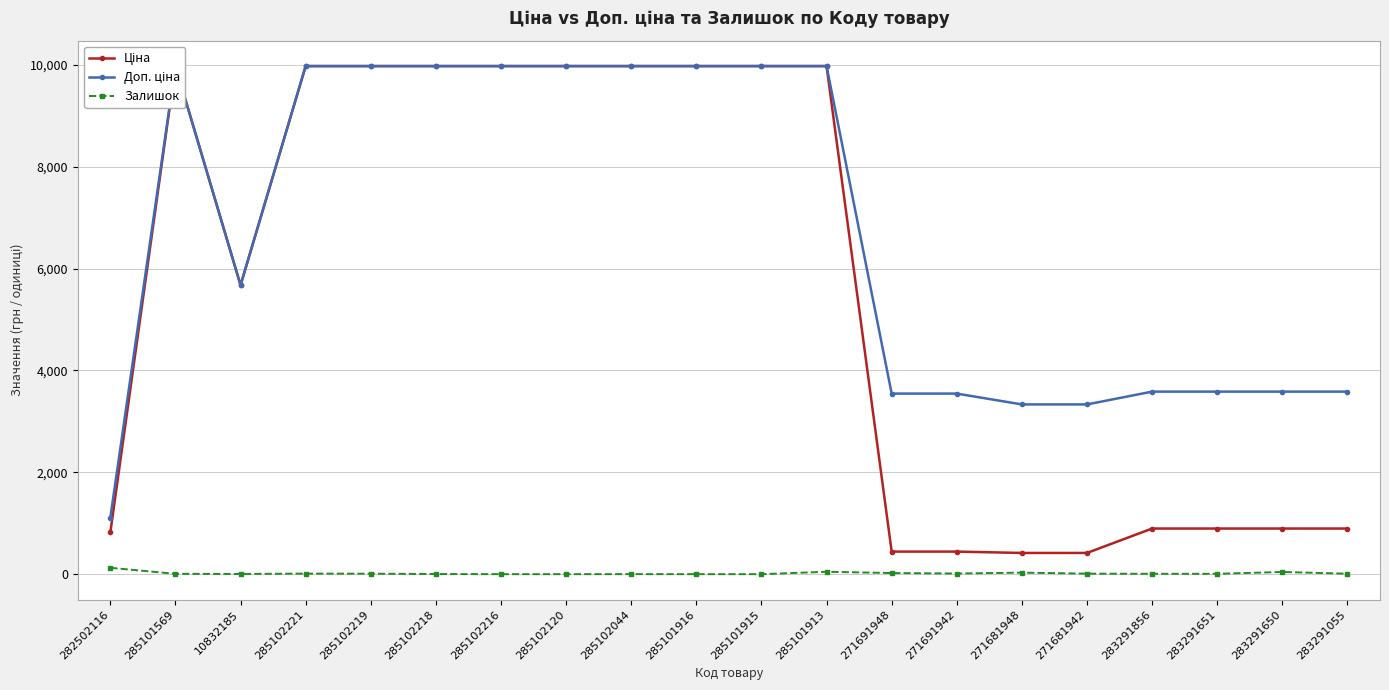

What position from the left is 283291651?

18